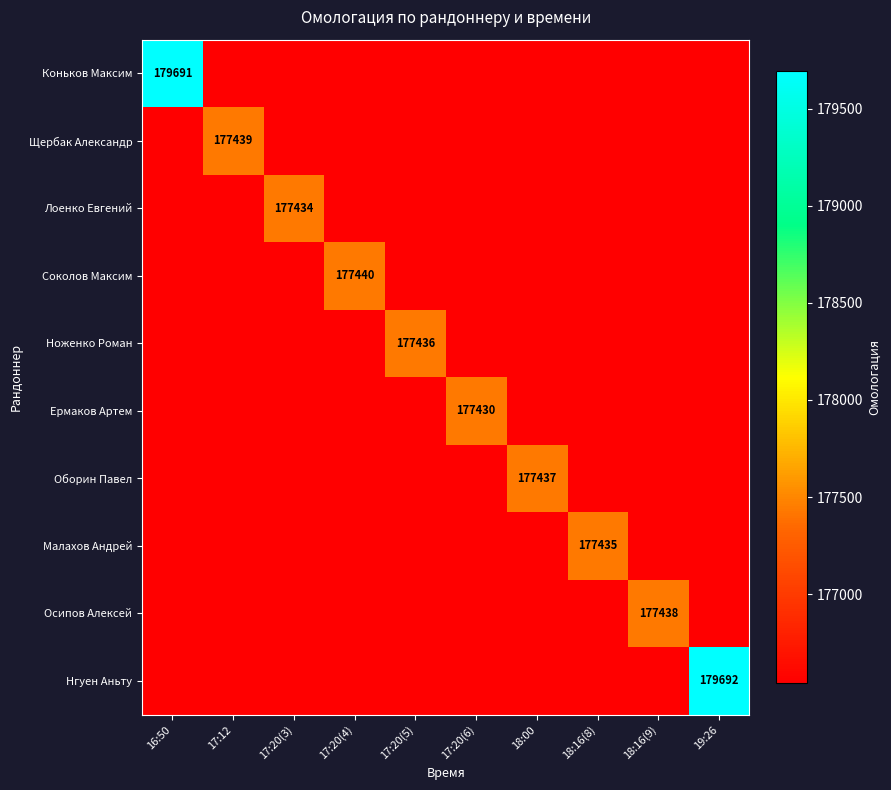

The Нгуен Аньту series shows 242916.4 at 17:20(4). True or false?

False